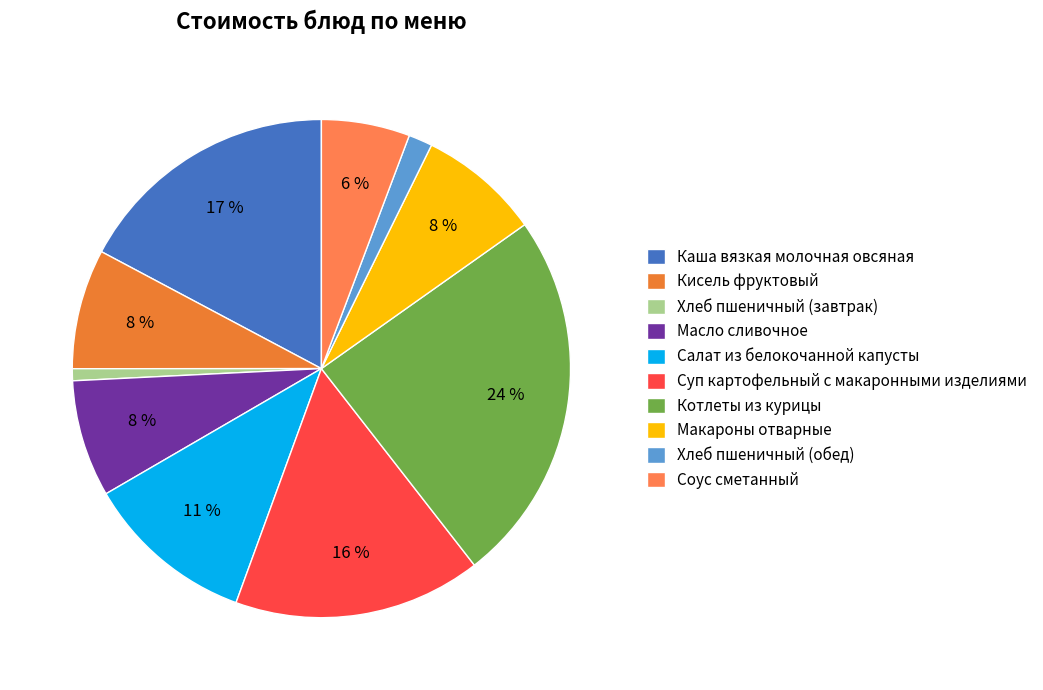

To the nearest percent, what is the combined percentage of Макароны отварные and Хлеб пшеничный (завтрак)?

9%